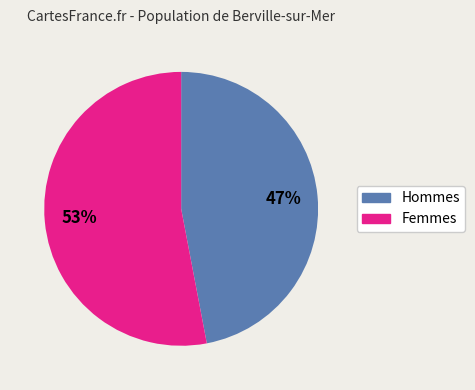

Does any single category account for the majority?

Yes